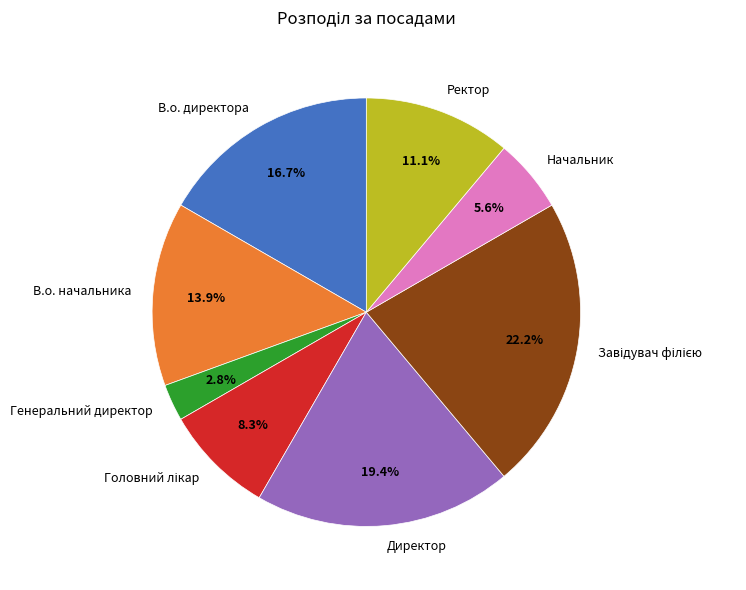

Count the number of slices in the pie.

8